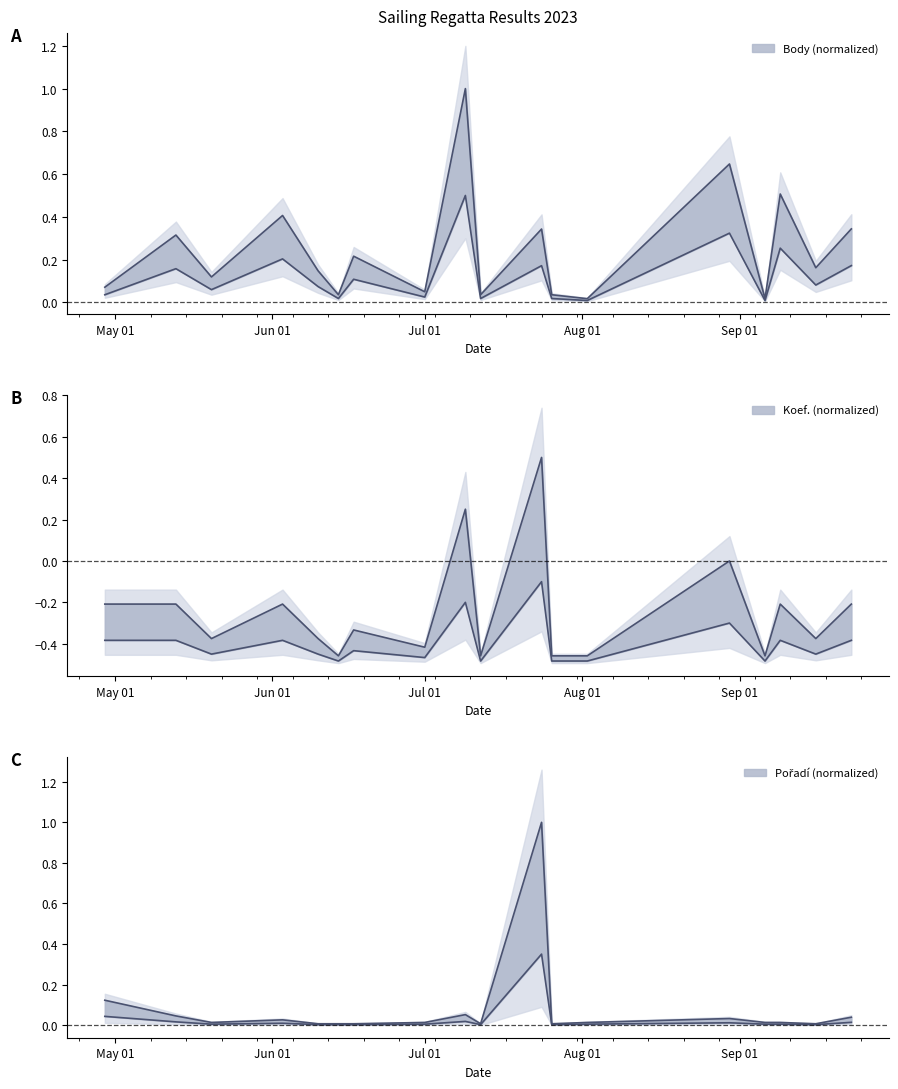

Where is the first local maximum for Pořadí?

2023-06-03